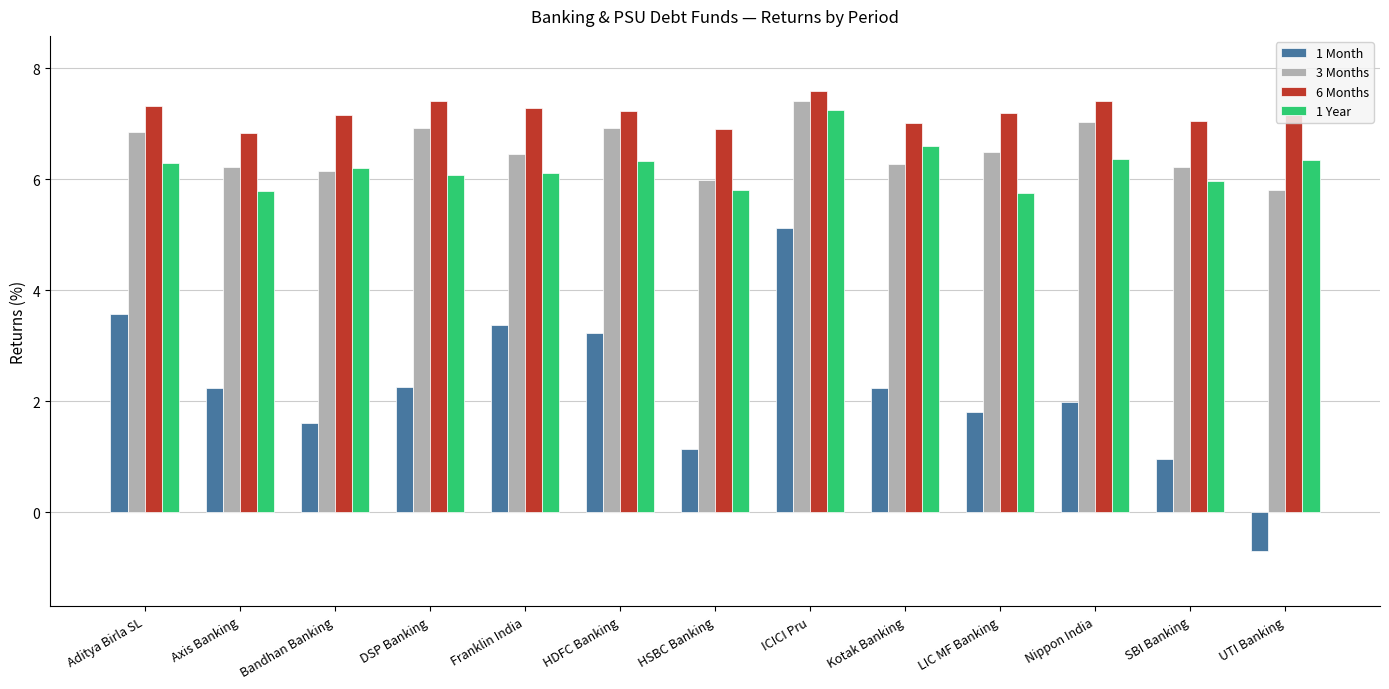

What is the difference between the highest and lowest values at Franklin India?

3.9